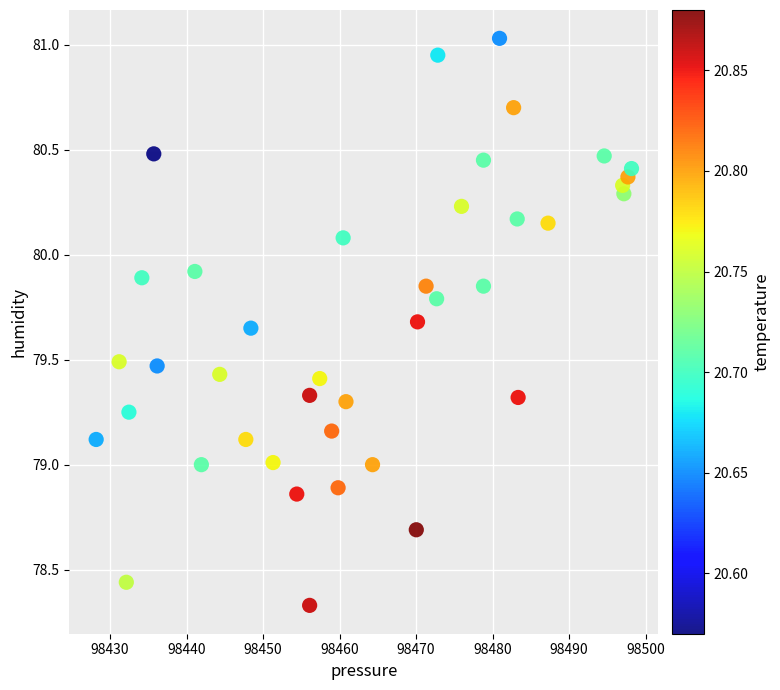

What is the range of Y values (max minus min)?

2.7